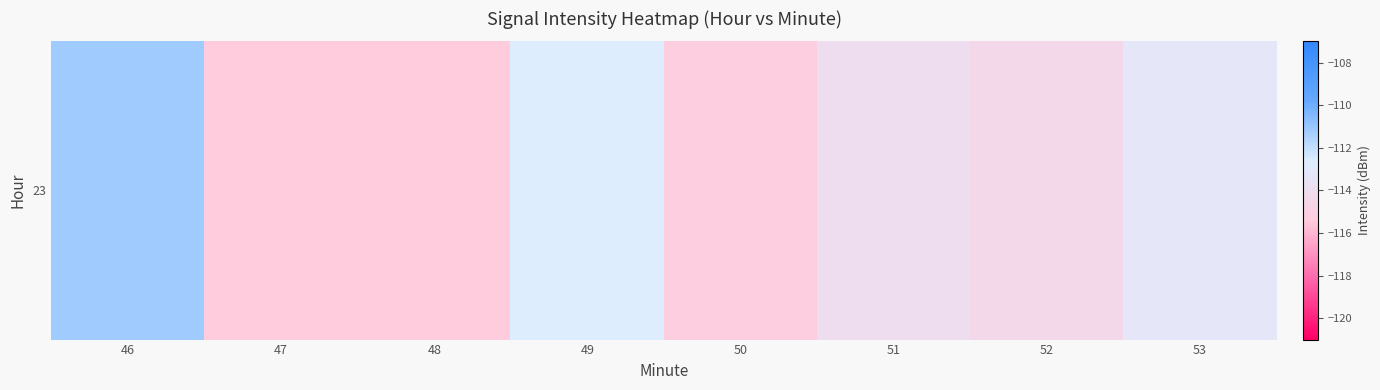

The value at 51 is -113.9. True or false?

True